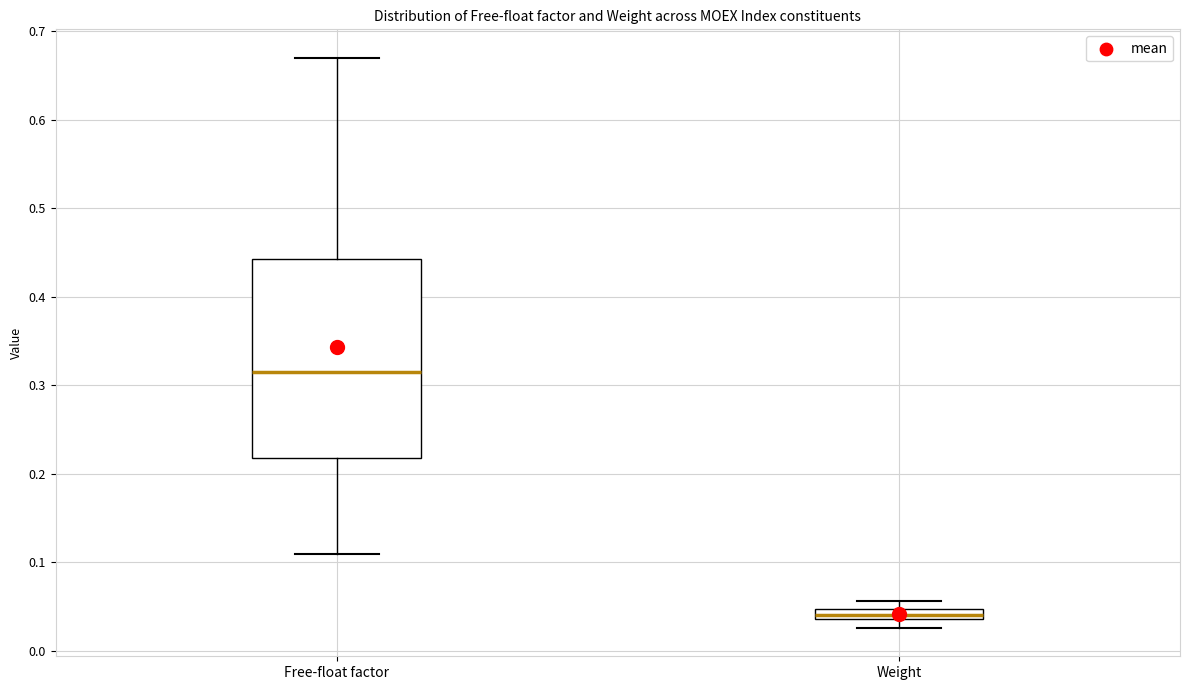

Which box's median line is the lowest?

Weight